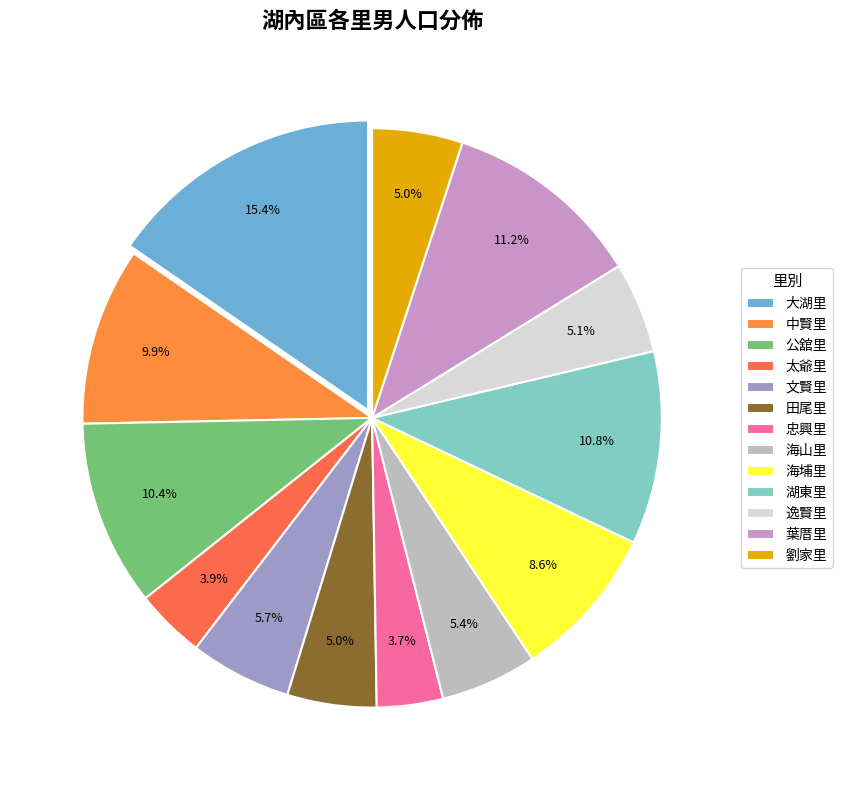

To the nearest percent, what portion does 文賢里 represent?

6%